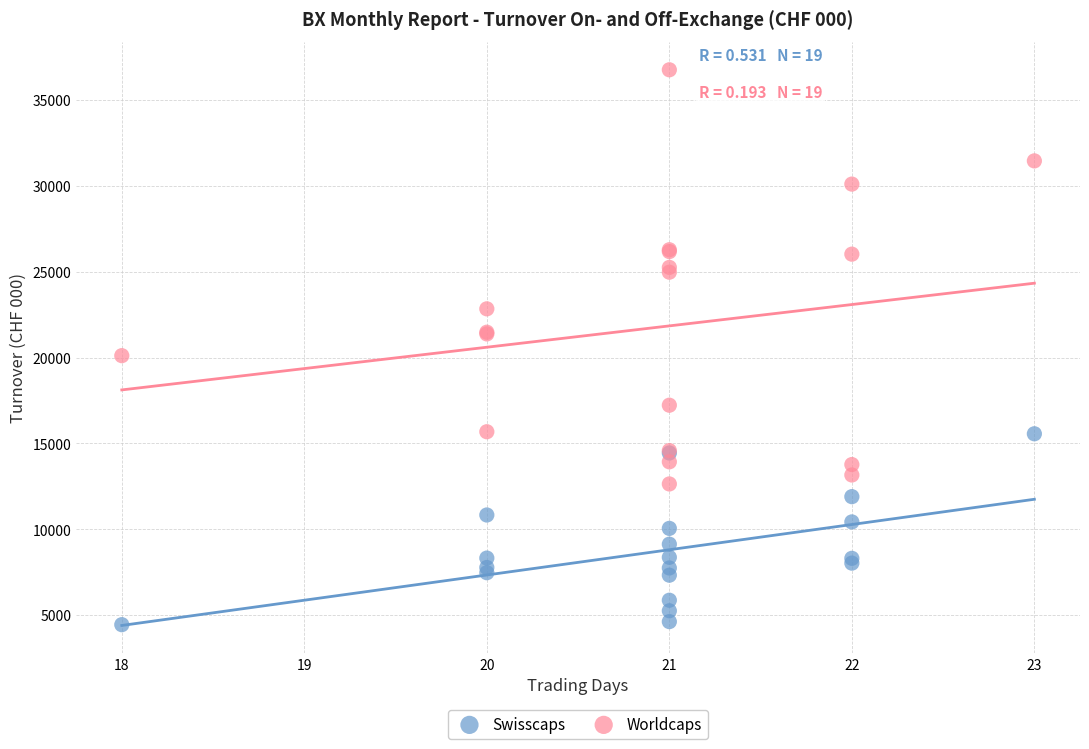

Which series reaches the minimum Y coordinate?

Swisscaps